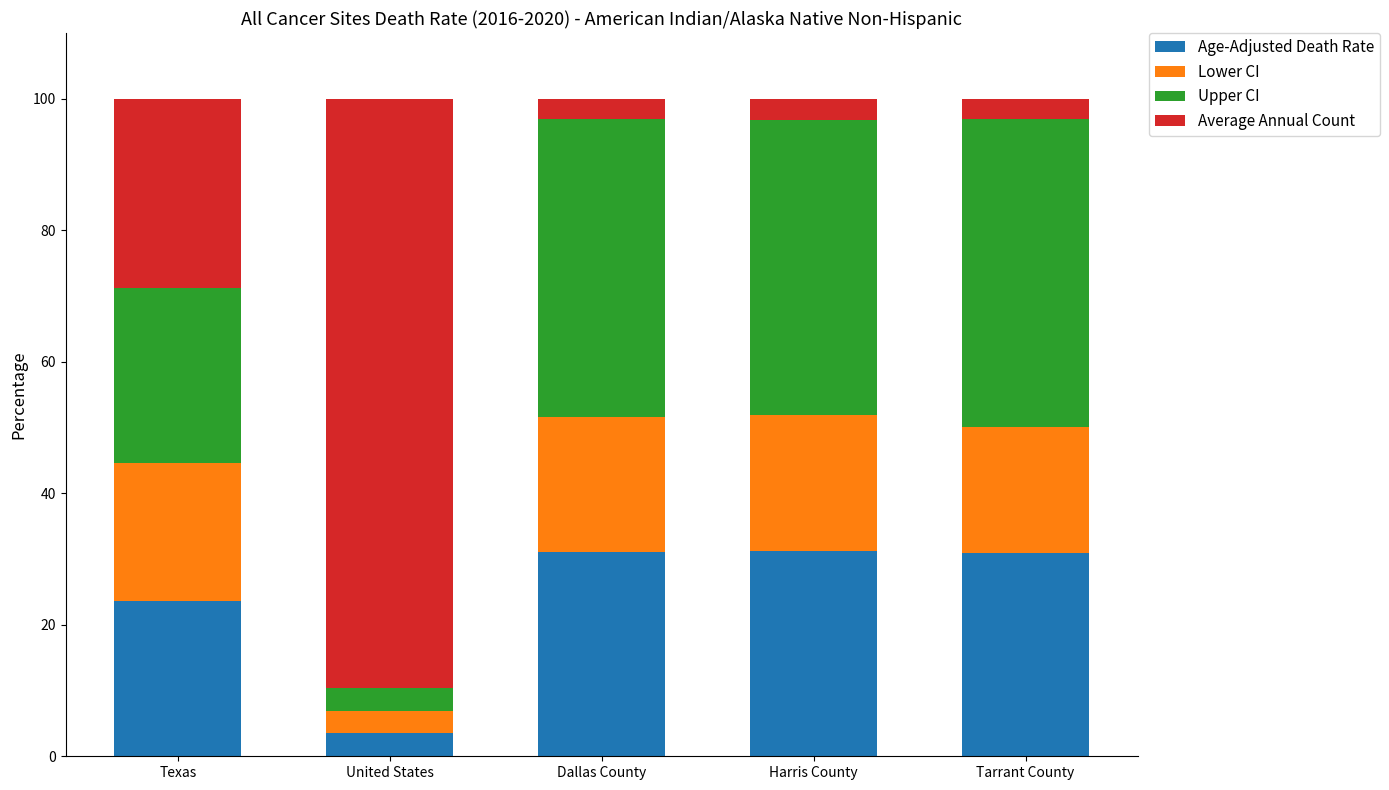

What is the total value across all series at Harris County?

100.0